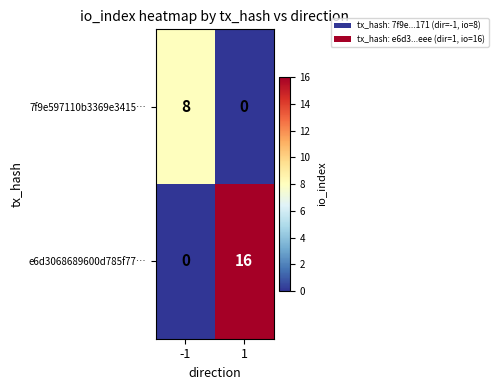

Which series has the largest total across all categories?

e6d3068689600d785f77…